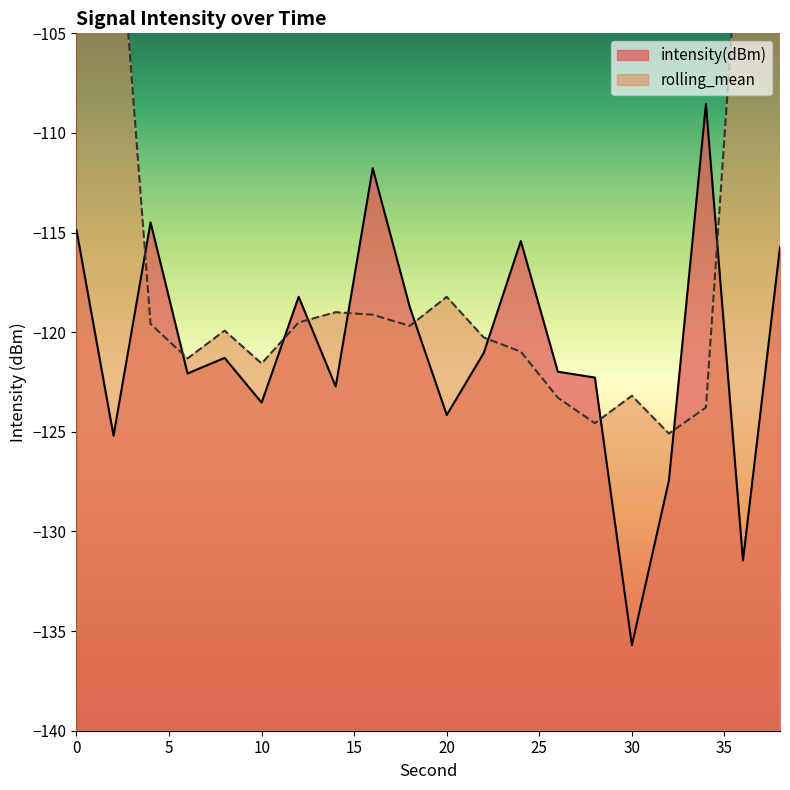

What is the sum of the values at 34 and 20?

-232.7